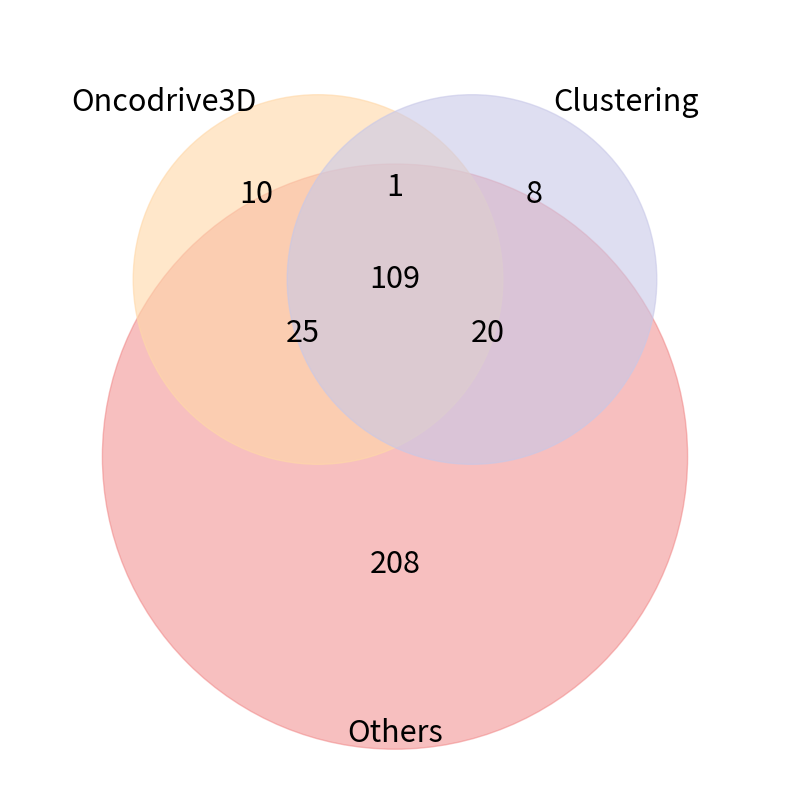

How many slices are in this pie chart?

7